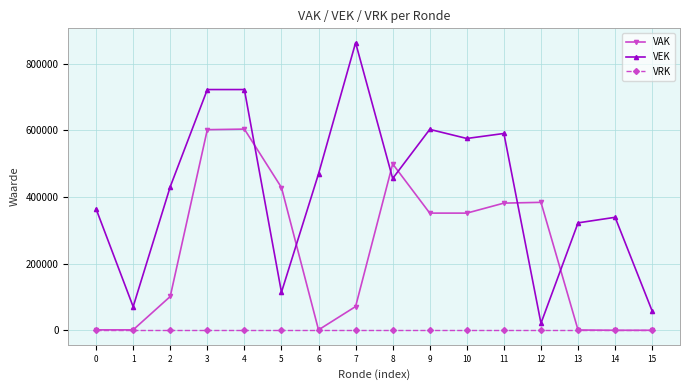

Is this an area chart (filled region under the line)?

No